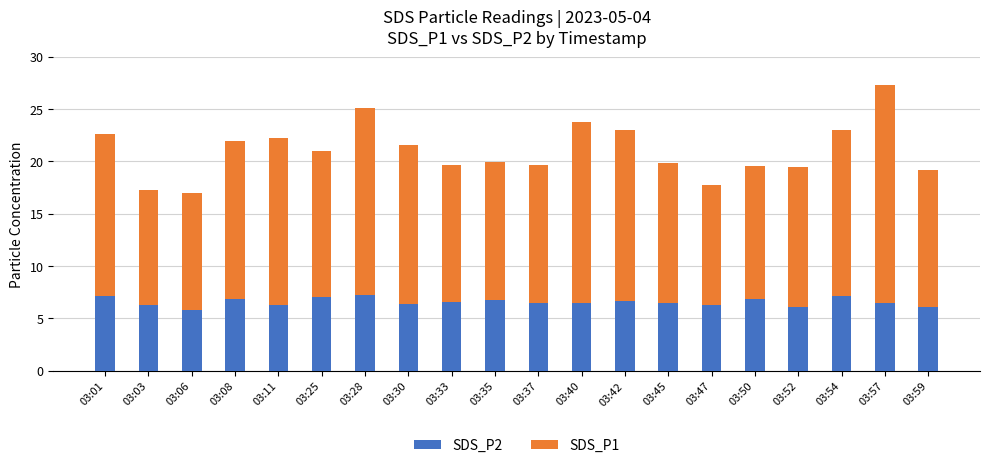

Is it true that SDS_P2 equals 7.1 at 03:54?

True